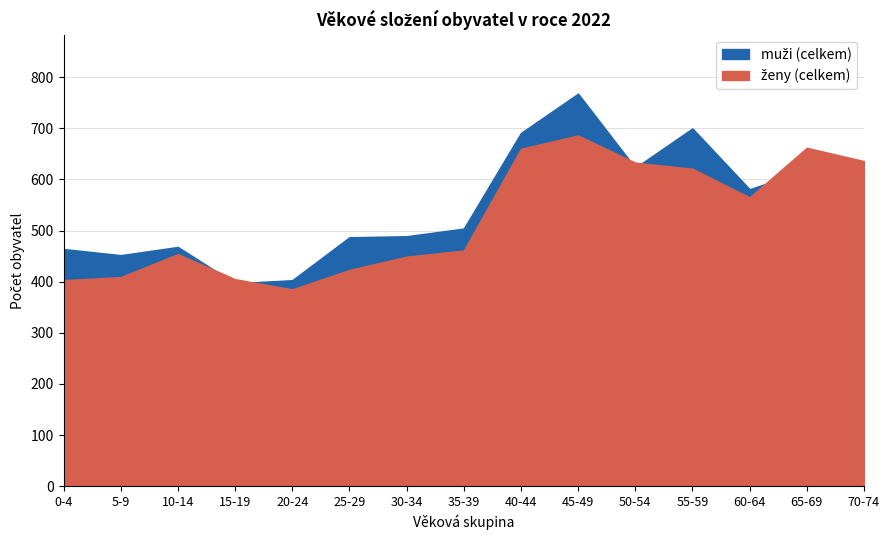

True or false: ženy (celkem) has more than 1 points higher than both neighbors.

True